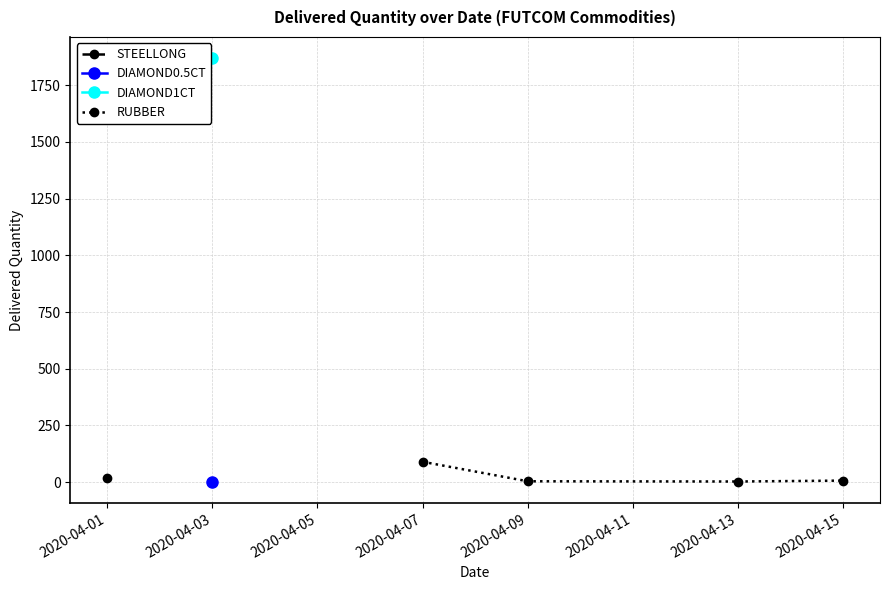

What is the smallest value displayed?

3